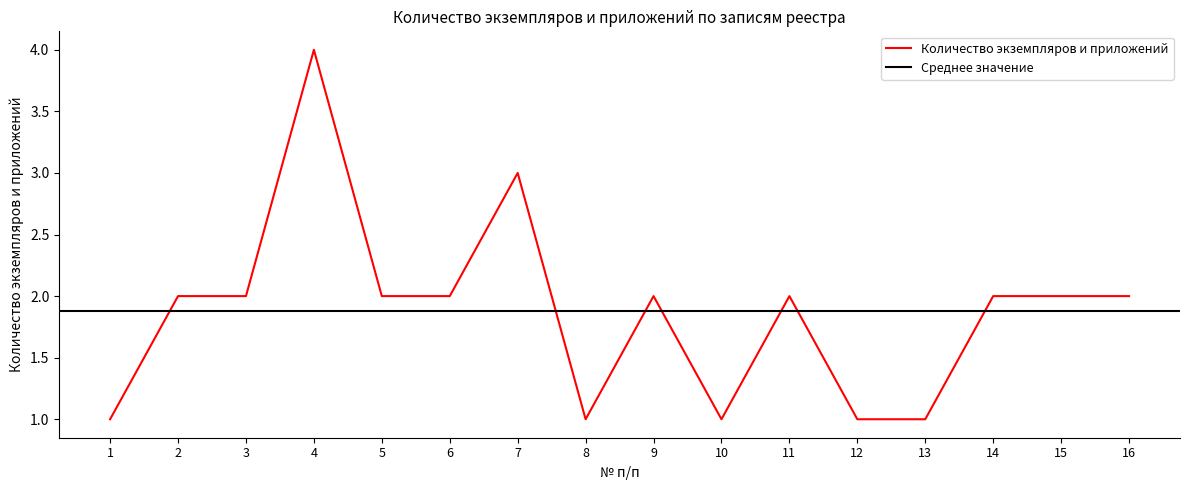

Is it true that the value at 6 is 1?

False